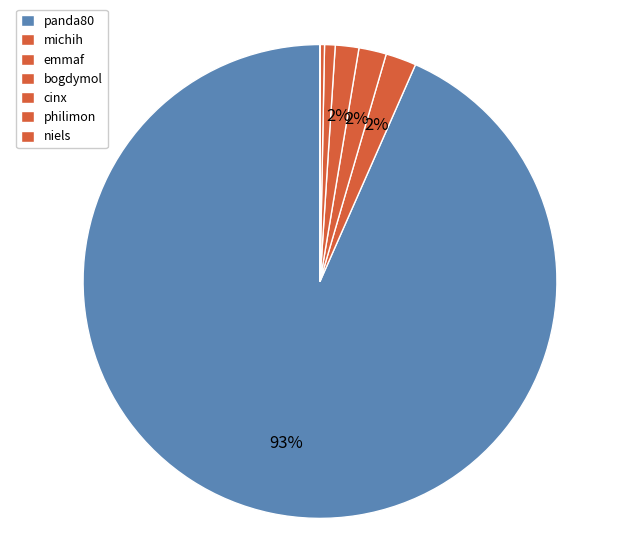

To the nearest percent, what is the difference between the largest and smallest slice percentages?

93%